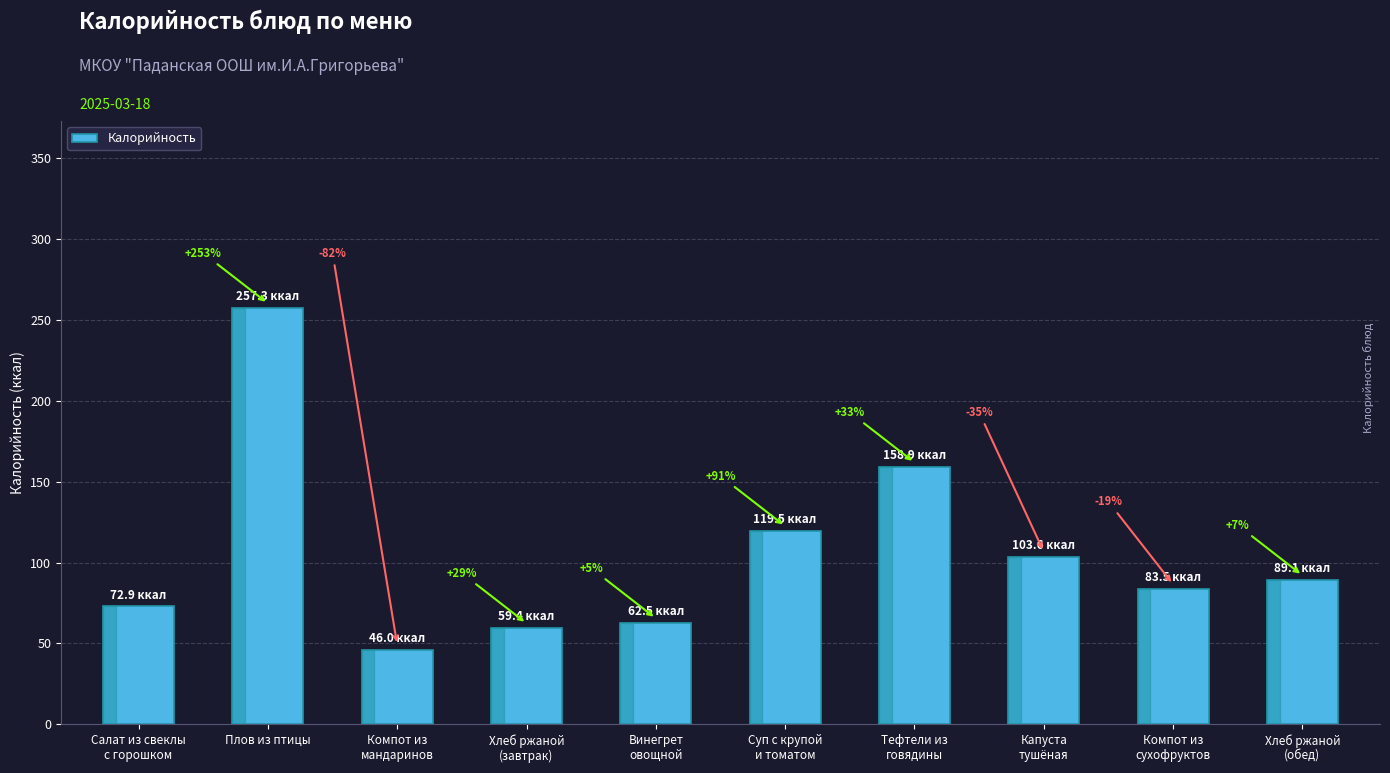

Is it true that the value at Капуста
тушёная is 103.6?

True